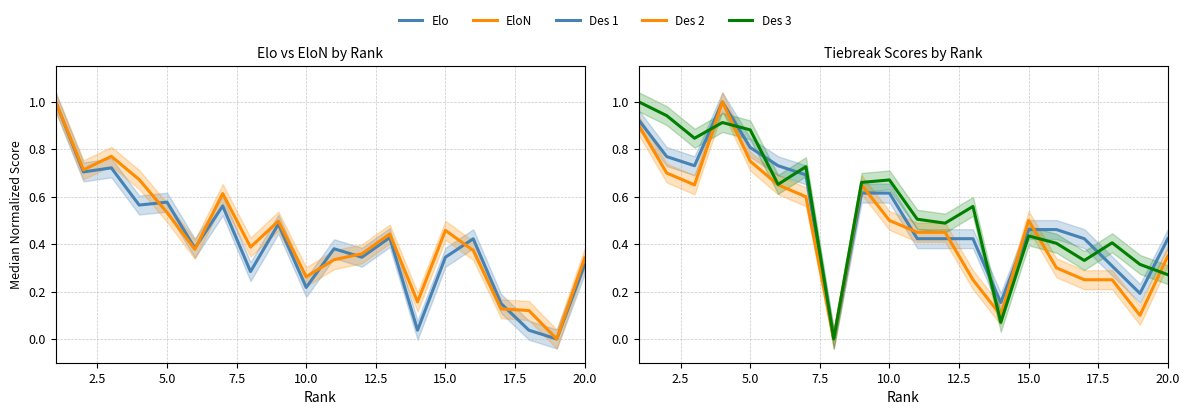

Does the chart have visible grid lines?

Yes